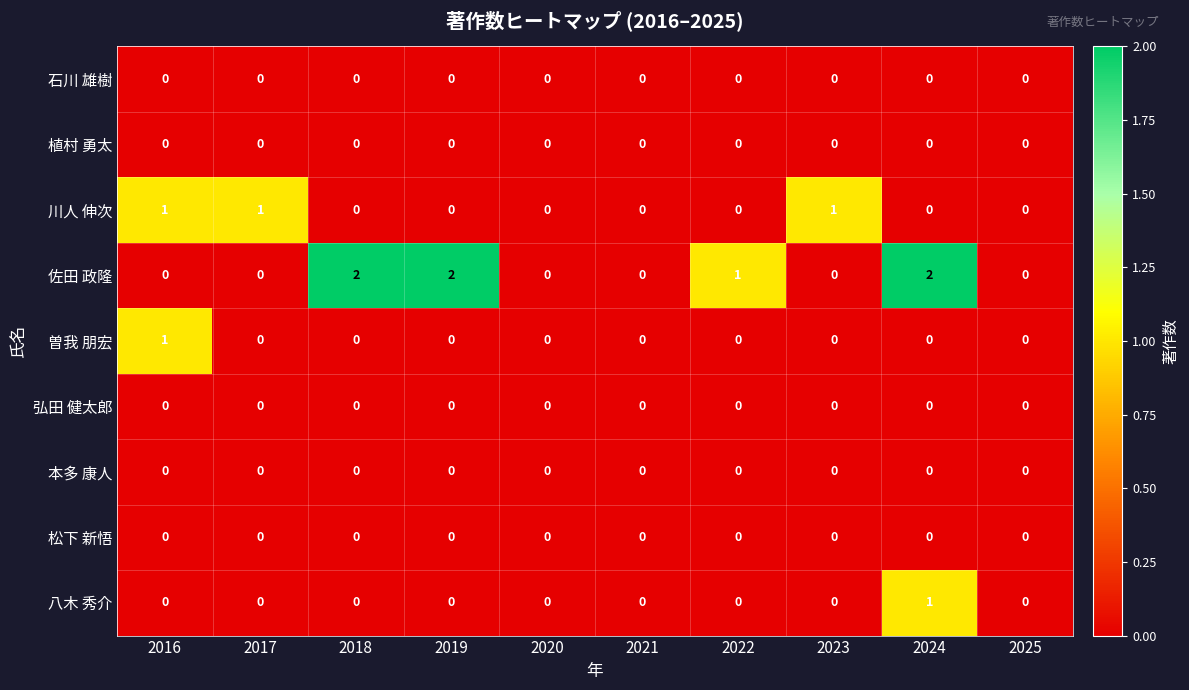

Which series has the largest total across all categories?

佐田 政隆